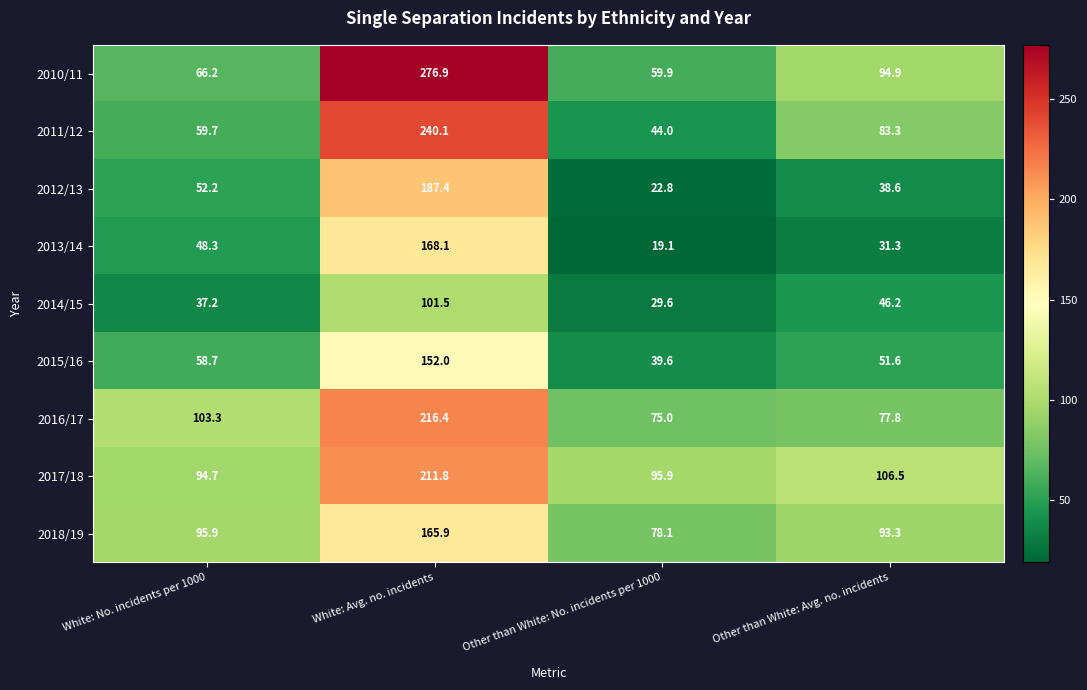

Which series has the widest spread of values?

2010/11